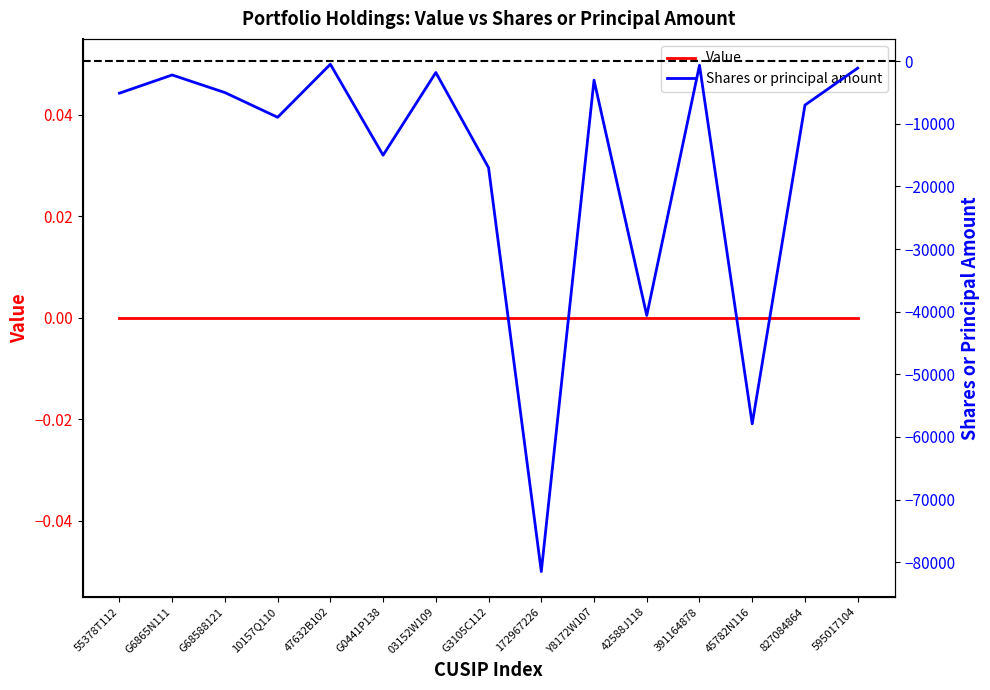

What is the label of the 10th point from the left?

Y8172W107